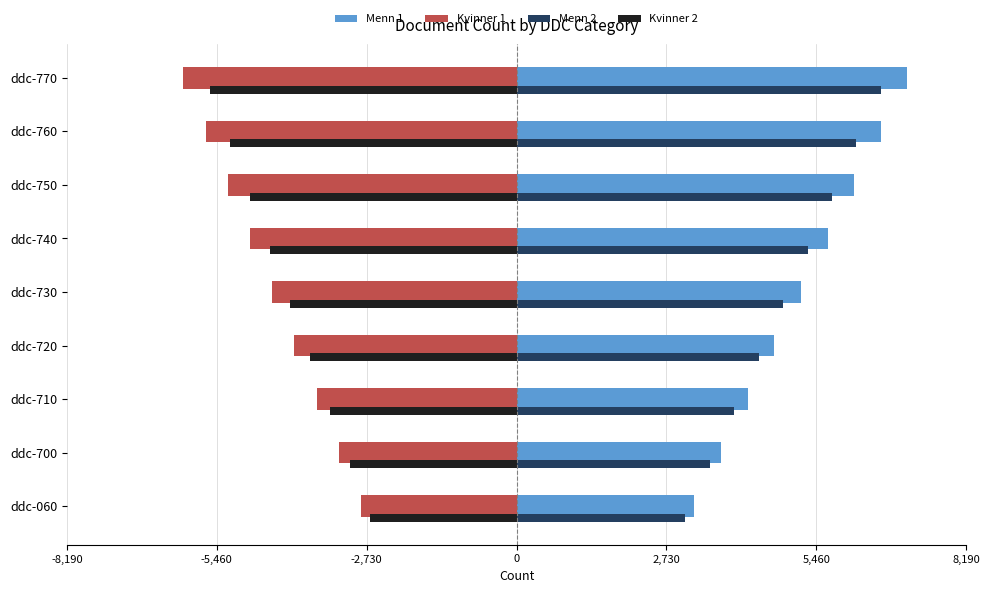

Is it true that Kvinner 2 equals -6764.9 at ddc-730?

False